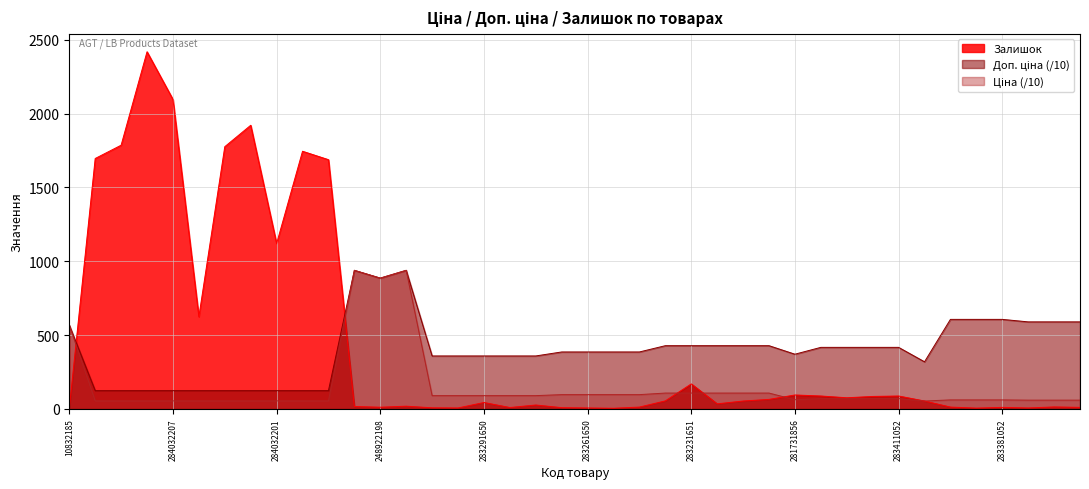

True or false: Доп. ціна and Ціна cross at least once.

False